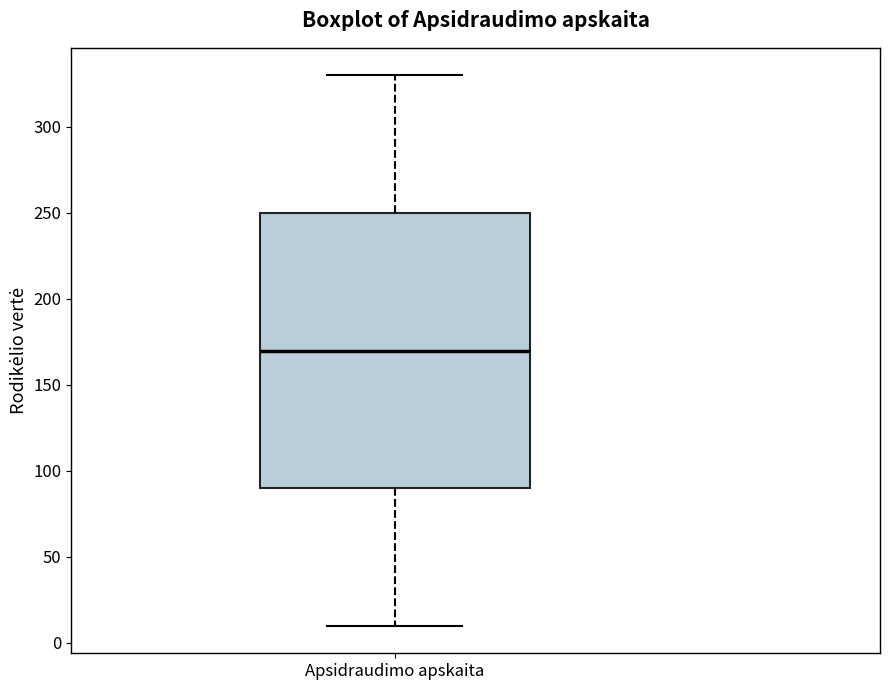

Where is the lower edge of the box for Apsidraudimo apskaita on the y-axis? The values are not printed on the chart, so give them approximately, as read against the axis.

90